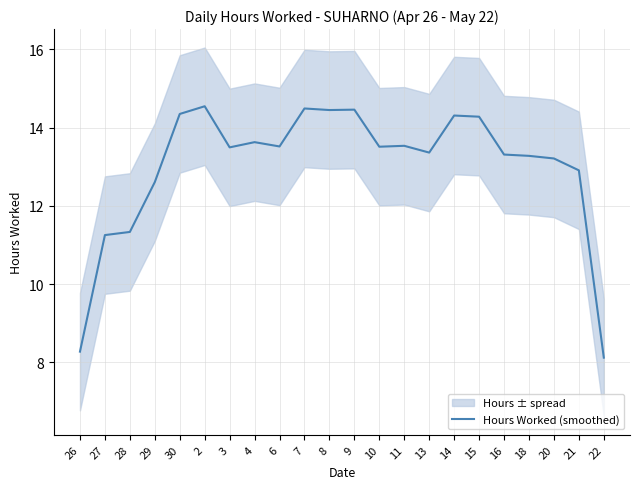

What is the value of the 22nd point from the left?

8.1